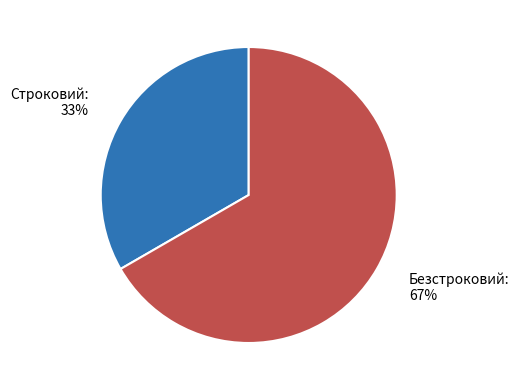

Do Строковий and Безстроковий together represent more than half of the pie?

Yes